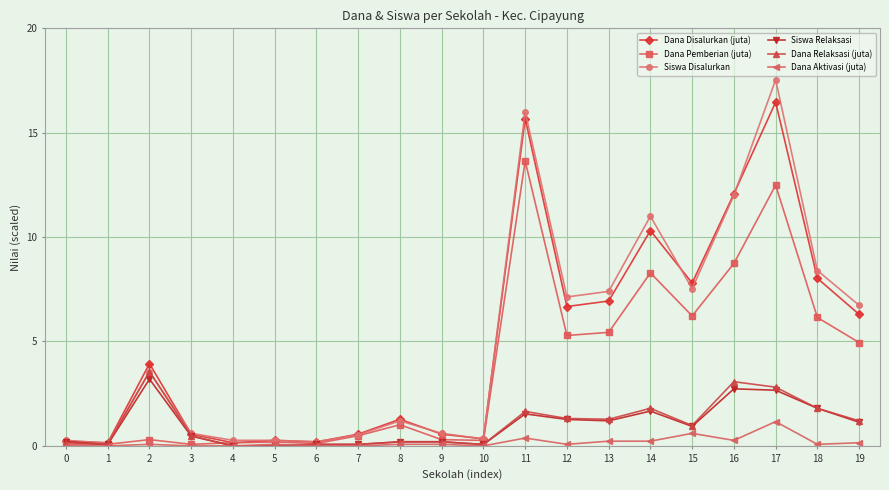

Which series has the widest spread of values?

Siswa Disalurkan